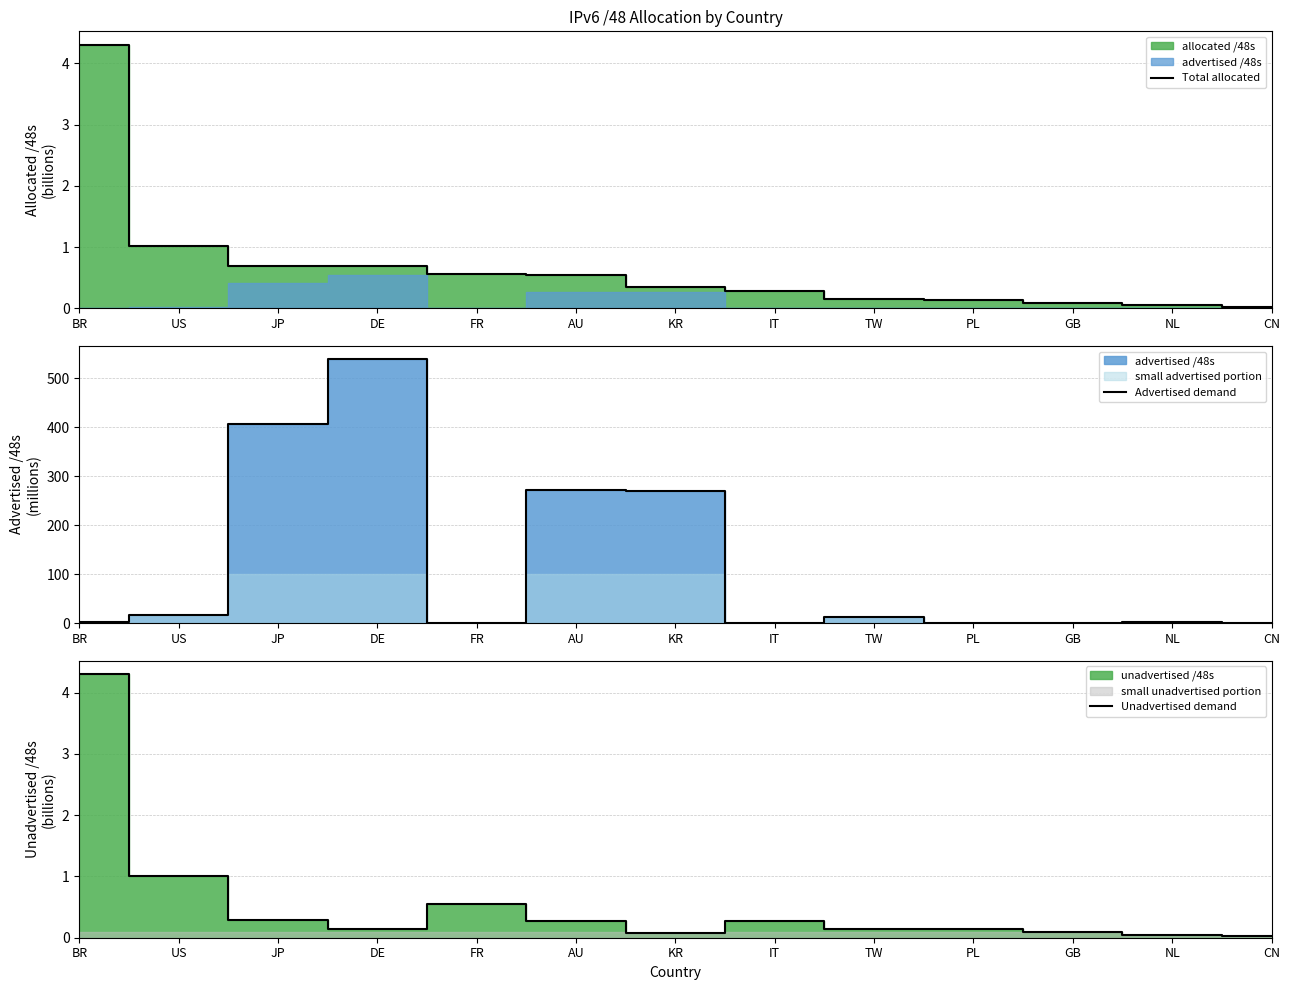

What is the value of the Advertised demand point at the 5th from the left?

0.7